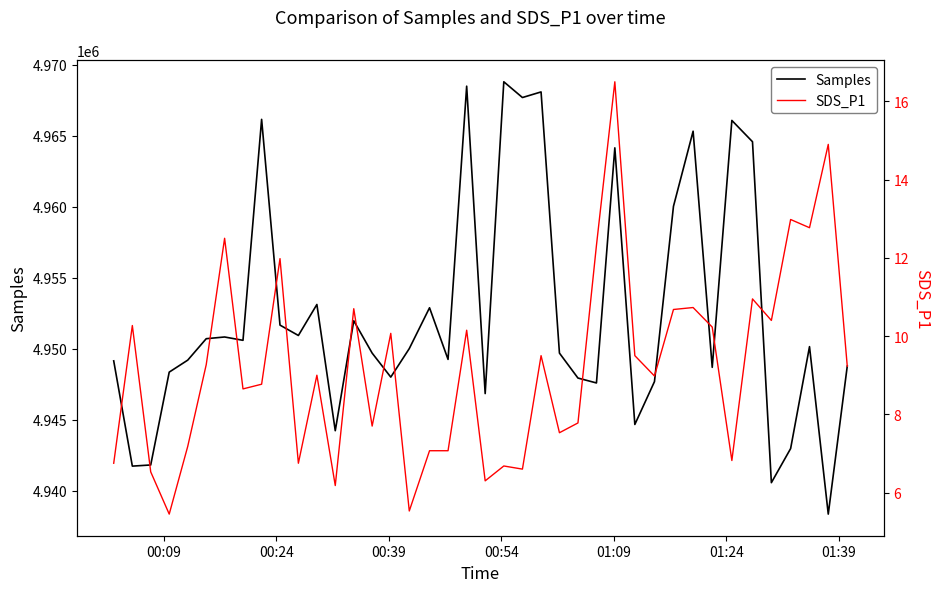

How many series are shown in this chart?

2